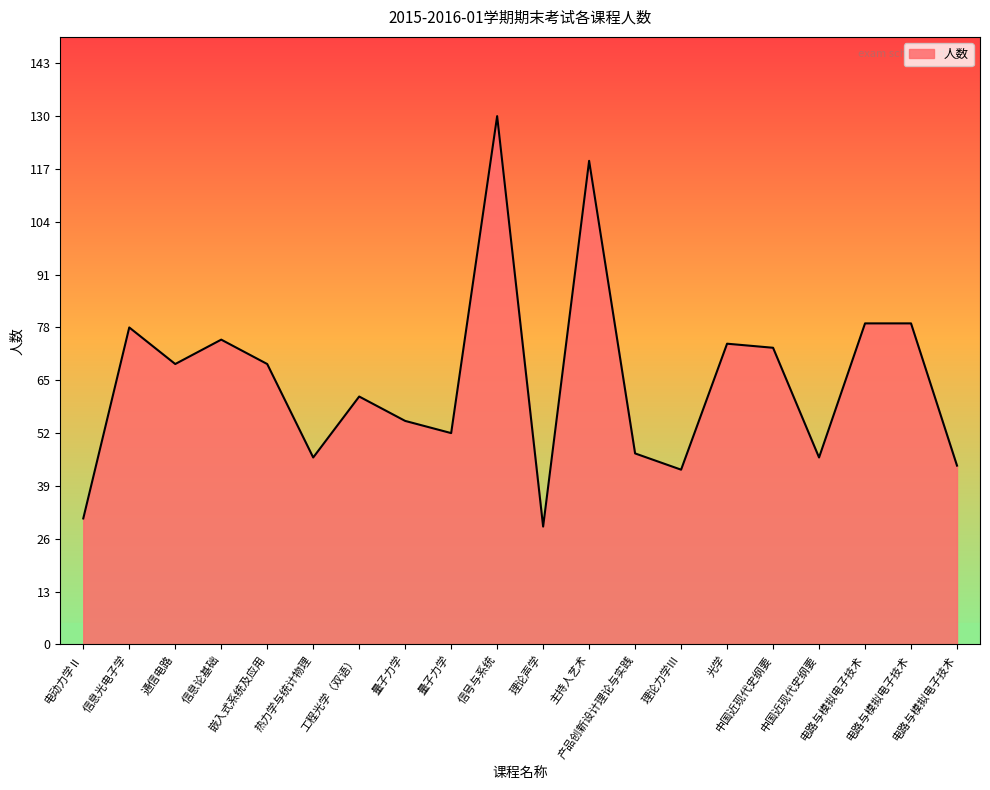

Does the chart have visible grid lines?

No